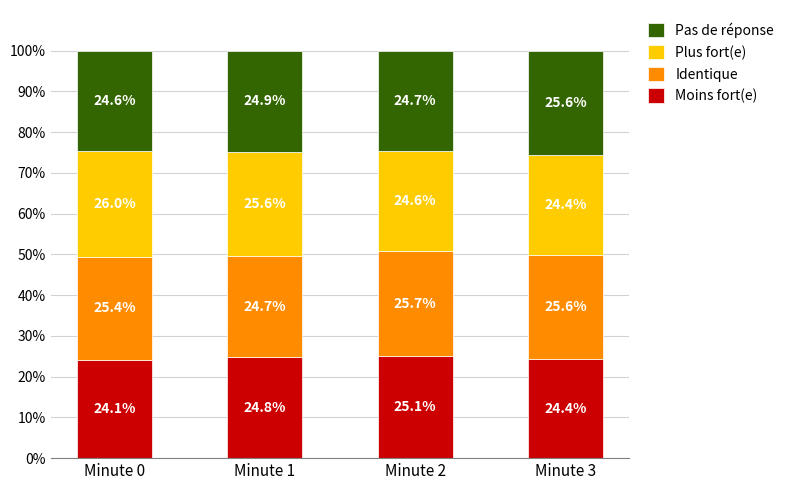

List the labels in order of Moins fort(e) value, largest first.

Minute 2, Minute 1, Minute 3, Minute 0